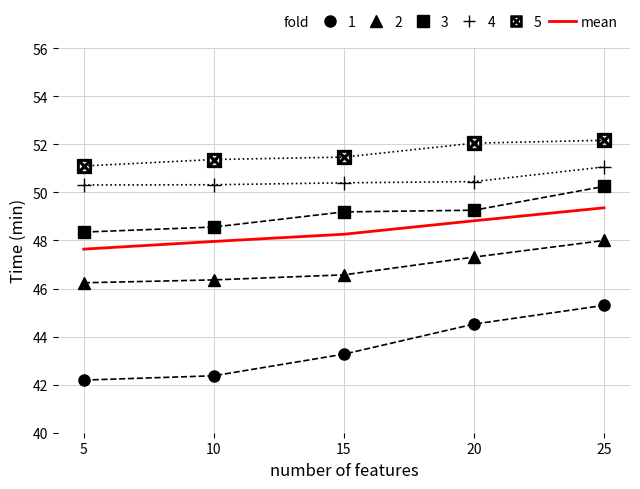

What is the smallest value displayed?

42.2